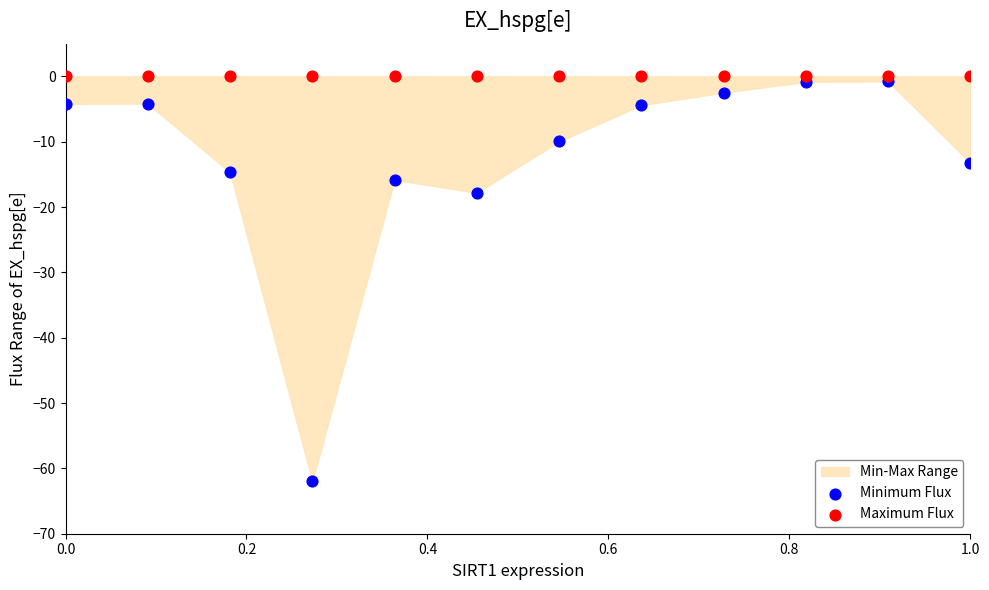

Which series contains the highest Y value?

Maximum Flux